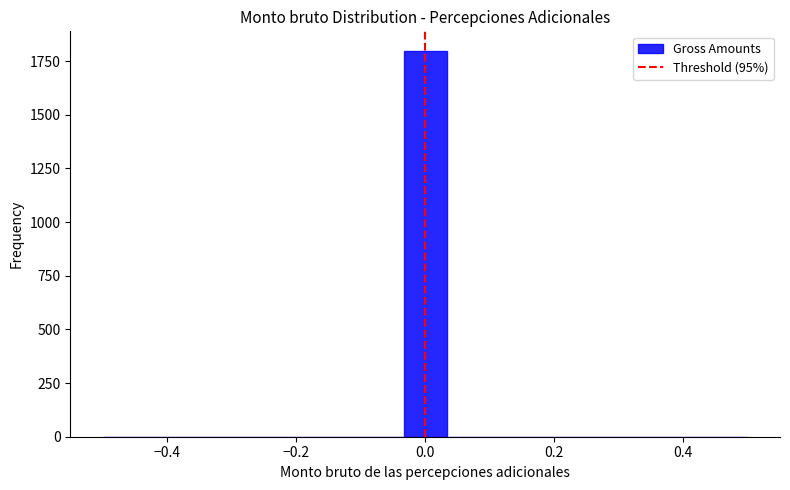

Around what value on the x-axis is the tallest bar? Give the approximate position of its centre, as read against the axis.

0.00